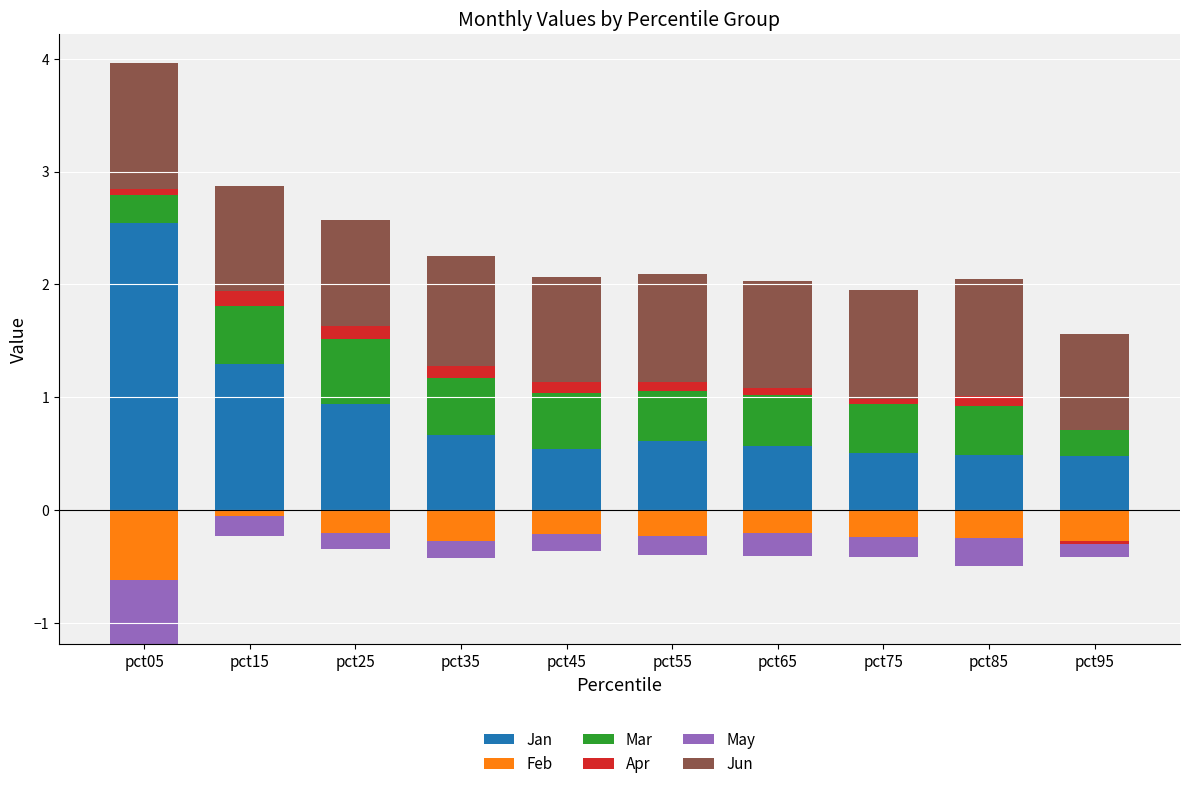

What is the value of the Apr bar at the 4th from the left?

0.1